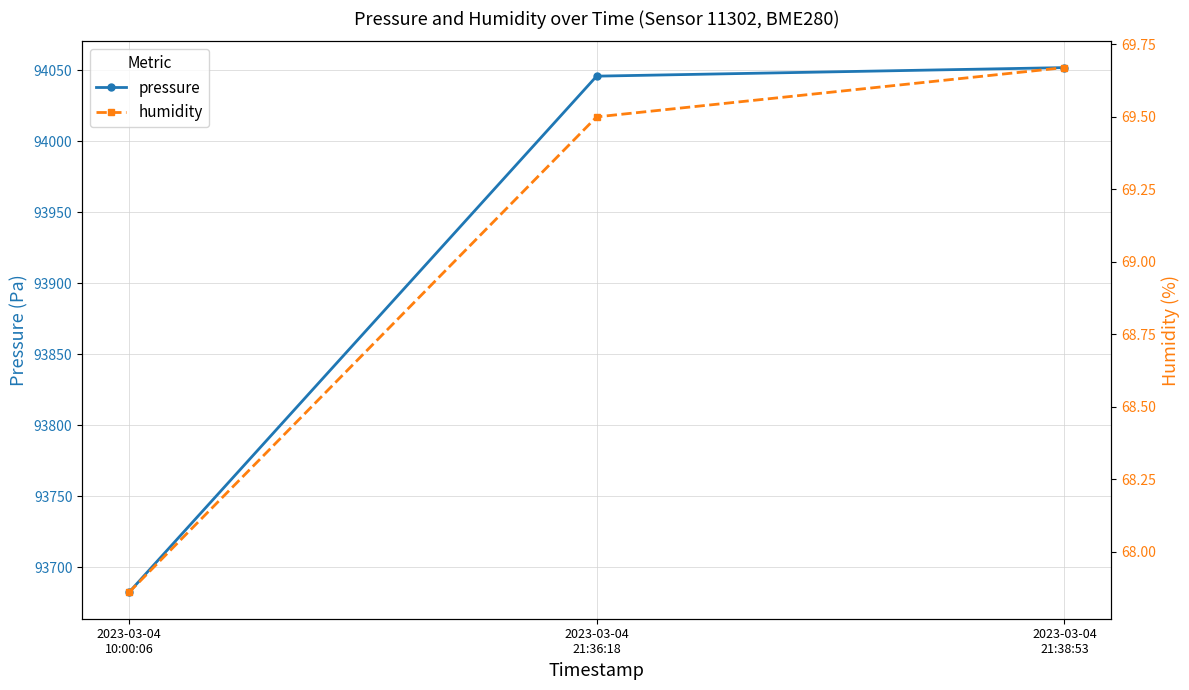

What is the total value across all series at 2023-03-04
21:38:53?

94121.7